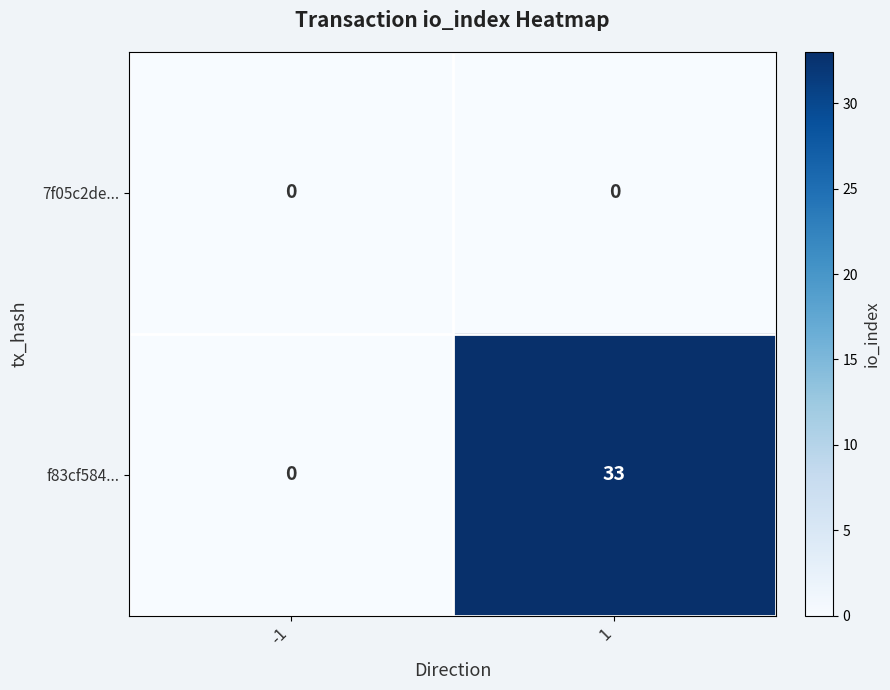

The value of f83cf584... at 1 is 33. True or false?

True